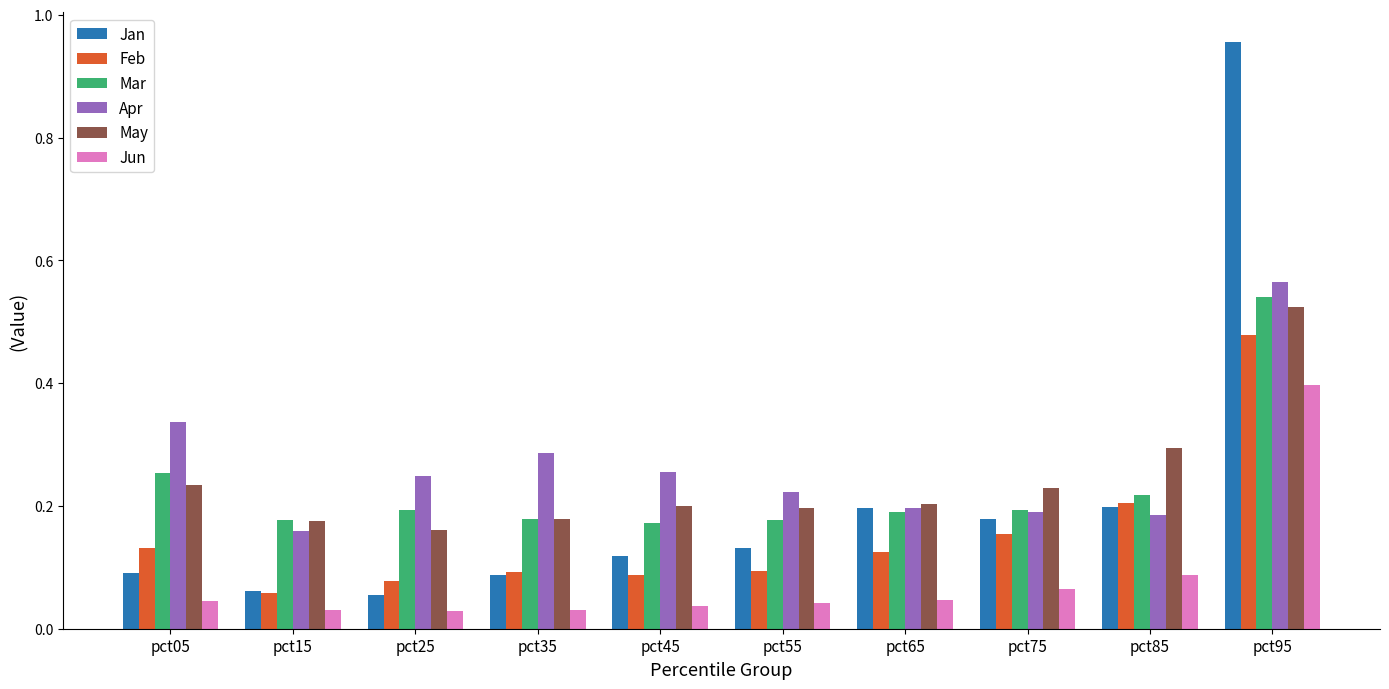

Is it true that Feb equals 0.1 at pct55?

True